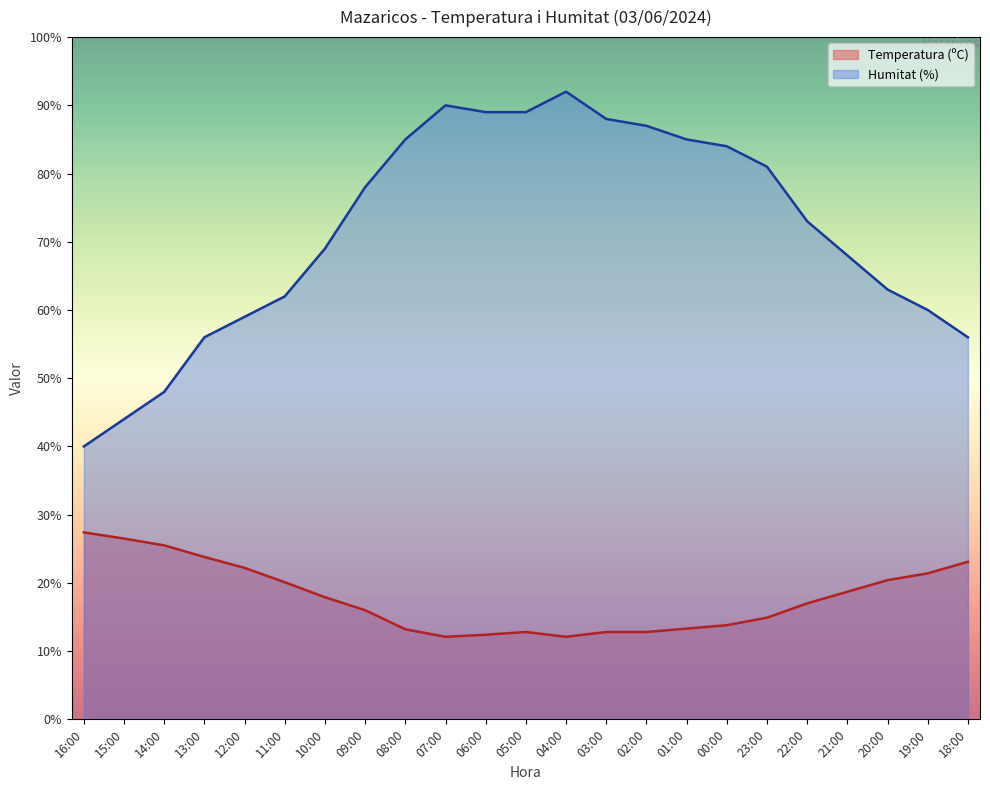

Reading left to right, transcribe all the data shown in this chart.

Temperatura (ºC): 27.4	26.5	25.5	23.8	22.2	20.1	17.9	16.0	13.2	12.1	12.4	12.8	12.1	12.8	12.8	13.3	13.8	14.9	17.0	18.7	20.4	21.4	23.1
Humitat (%): 40.0	44.0	48.0	56.0	59.0	62.0	69.0	78.0	85.0	90.0	89.0	89.0	92.0	88.0	87.0	85.0	84.0	81.0	73.0	68.0	63.0	60.0	56.0